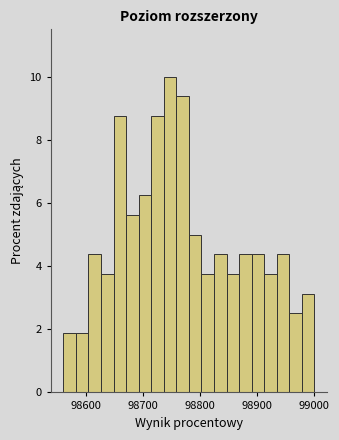

Around what value on the x-axis is the tallest bar? Give the approximate position of its centre, as read against the axis.

98750